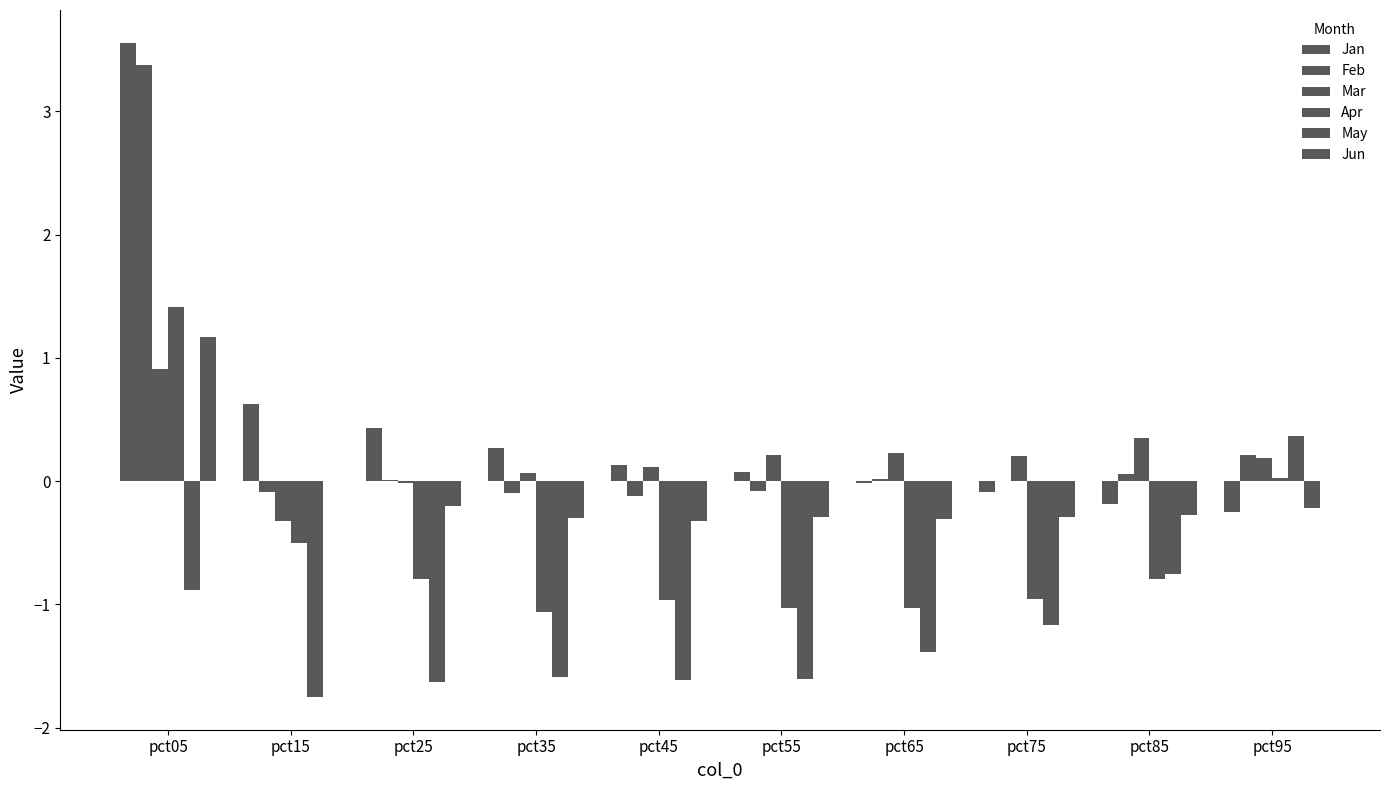

What is the lowest value of the Jan series?

-0.2